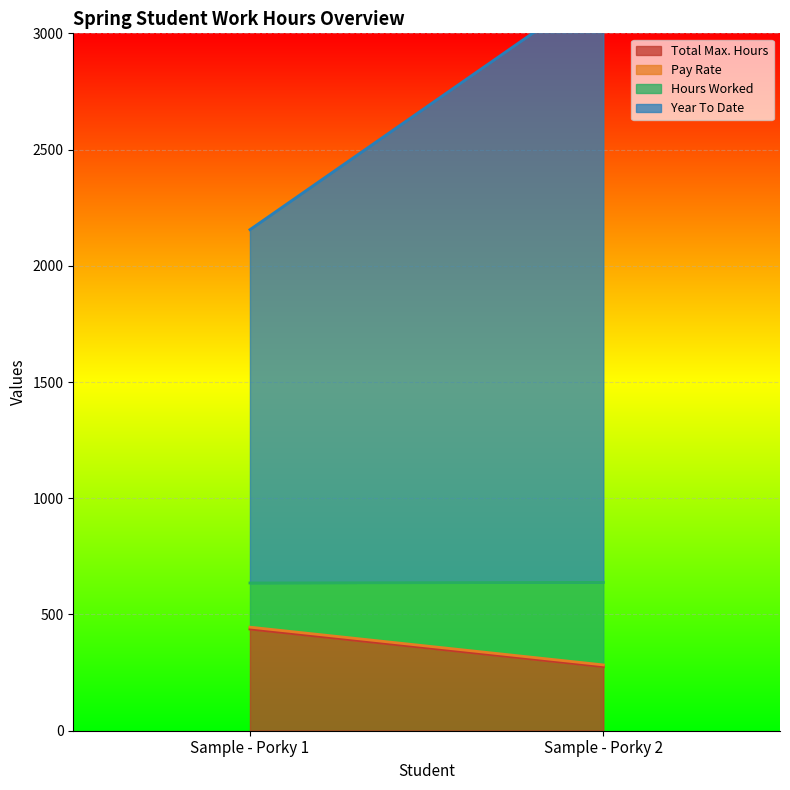

What is the difference between the maximum and minimum values in the Pay Rate series?

0.8